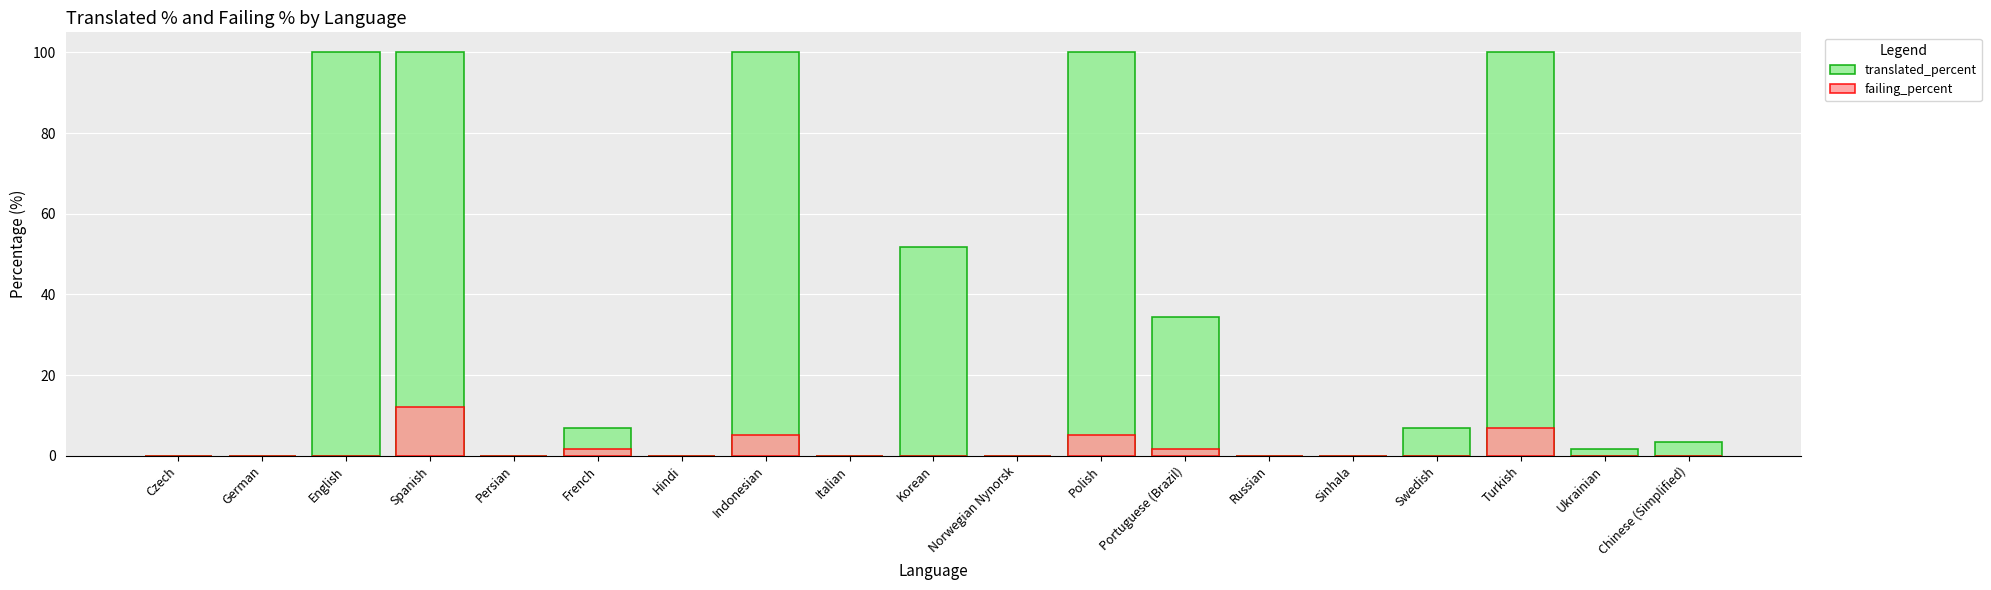

Where is failing_percent nearest to the value 6?

Turkish